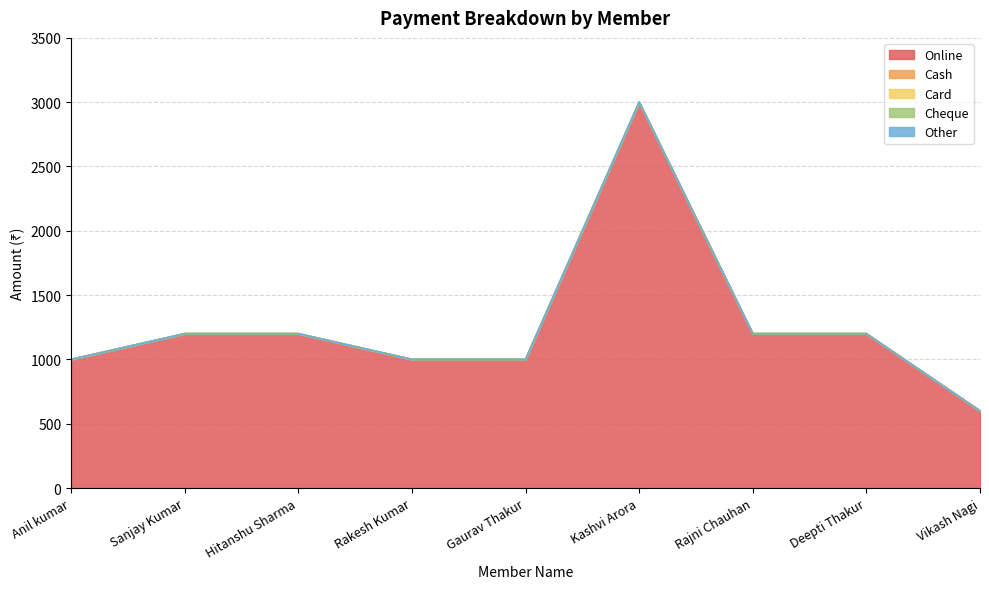

What is the label of the 4th point from the left?

Rakesh Kumar